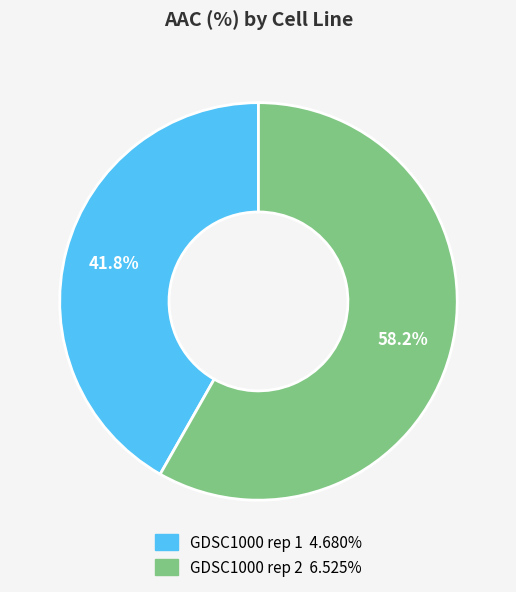

Which slice is the largest?

GDSC1000 rep 2